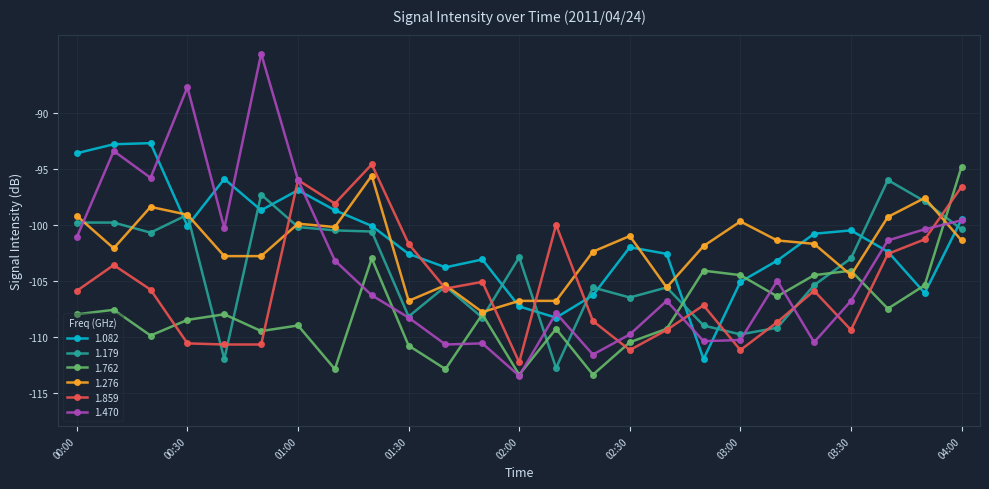

Does the chart display data point markers on the line(s)?

Yes